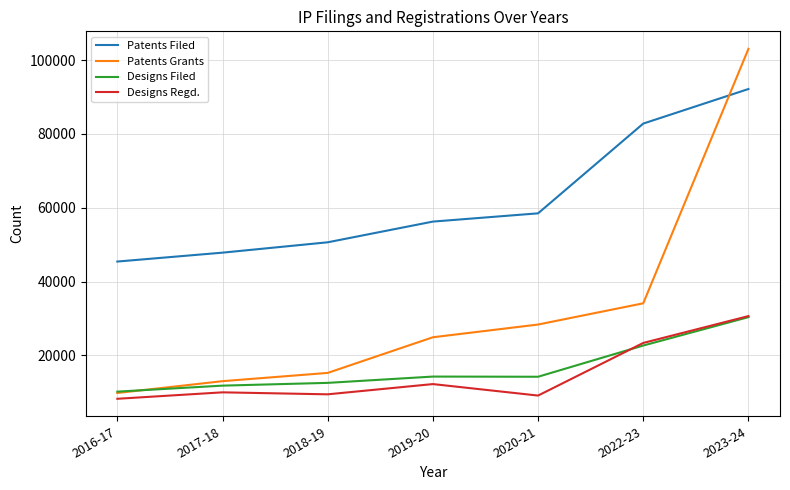

Which label corresponds to the smallest value in the chart?

2016-17